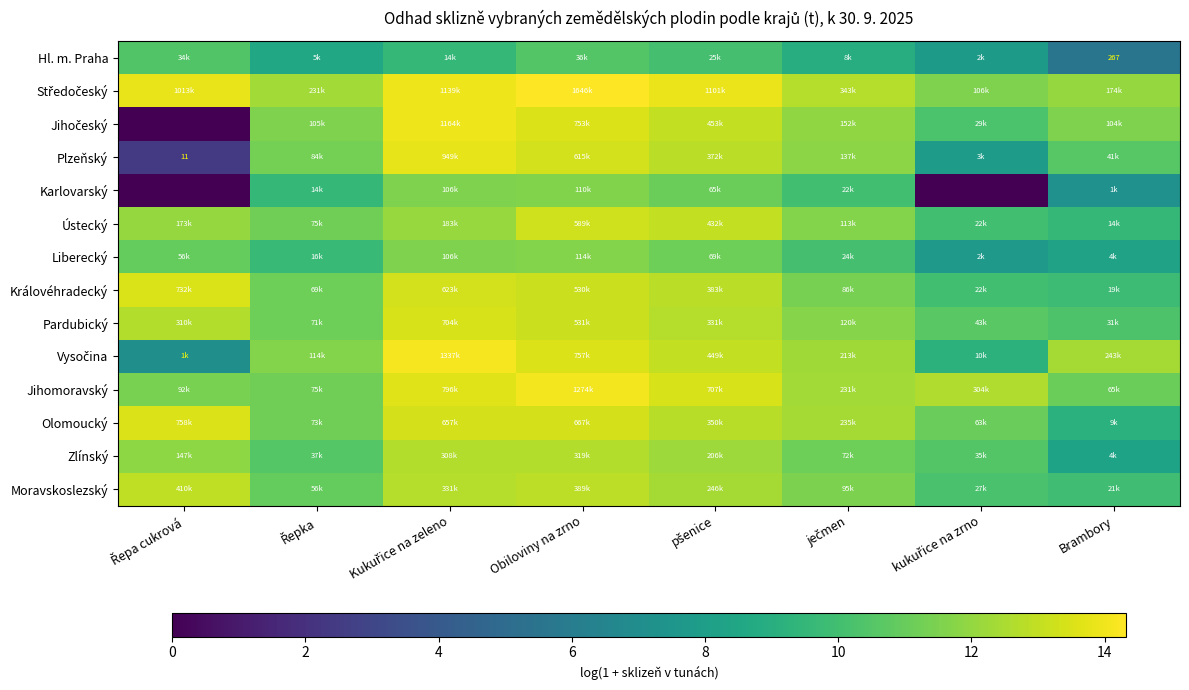

The Olomoucký series shows 8.7 at Řepa cukrová. True or false?

False